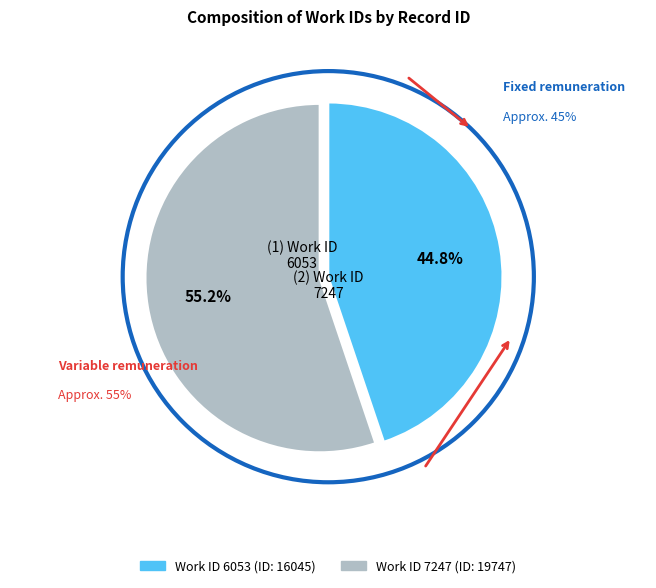

Which category has the smallest portion of the pie?

6053